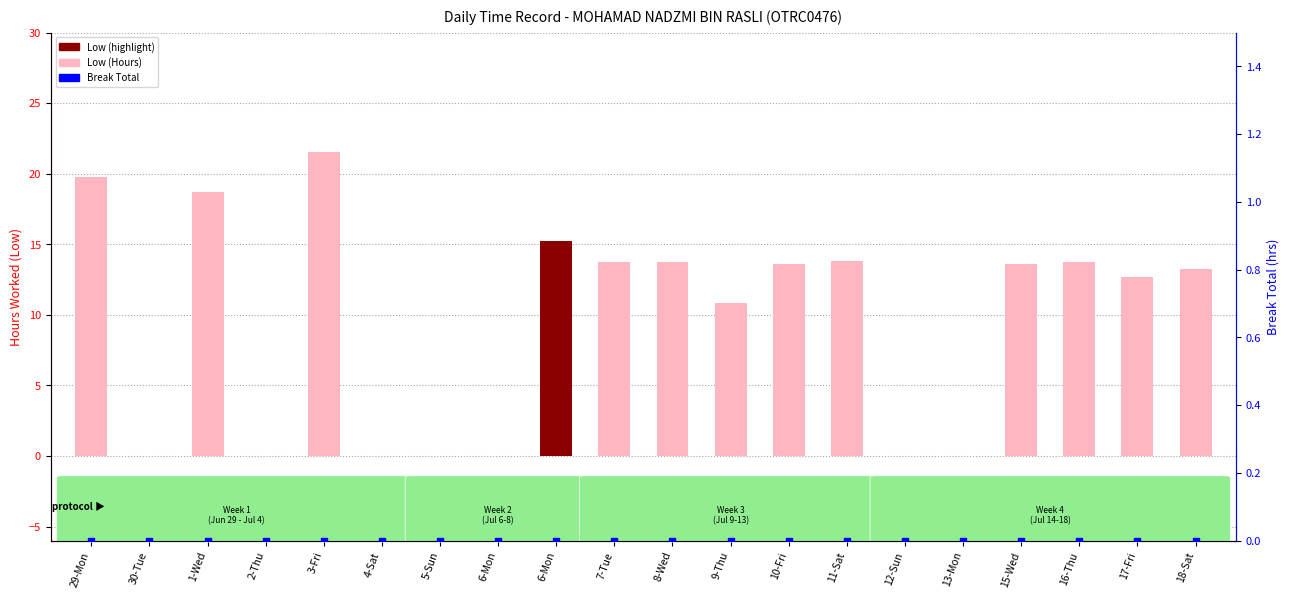

What is the total value across all series at 10-Fri?

13.6